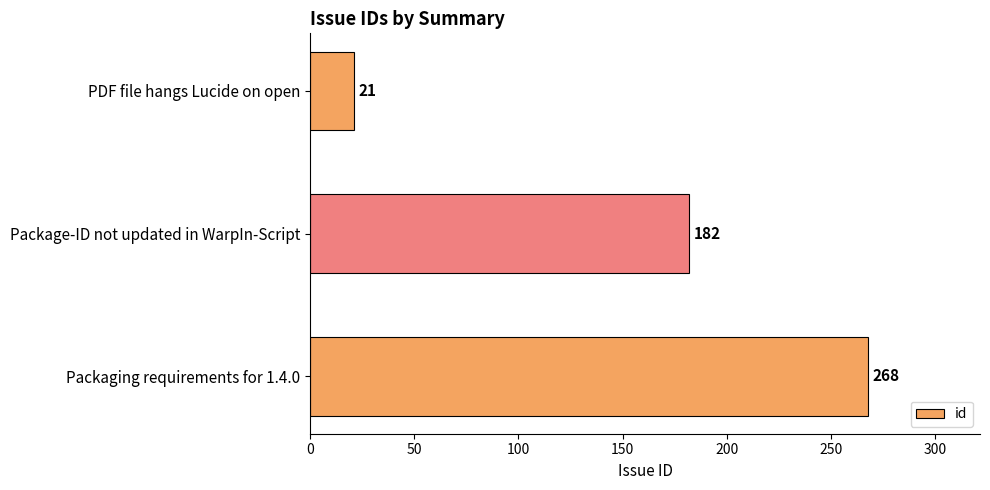

How many categories are shown in the chart?

3